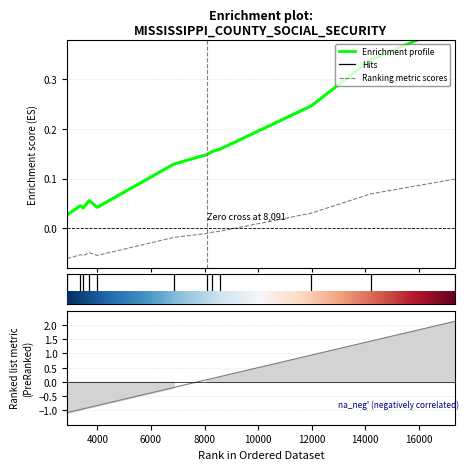

Reading left to right, what are all the values shown in this chart?

Enrichment profile: 0.0	0.0	0.0	0.1	0.0	0.1	0.1	0.2	0.2	0.2	0.3	0.4
Ranking metric scores: -1.1	-1.0	-0.9	-0.9	-0.8	-0.2	0.1	0.1	0.2	0.9	1.4	2.1